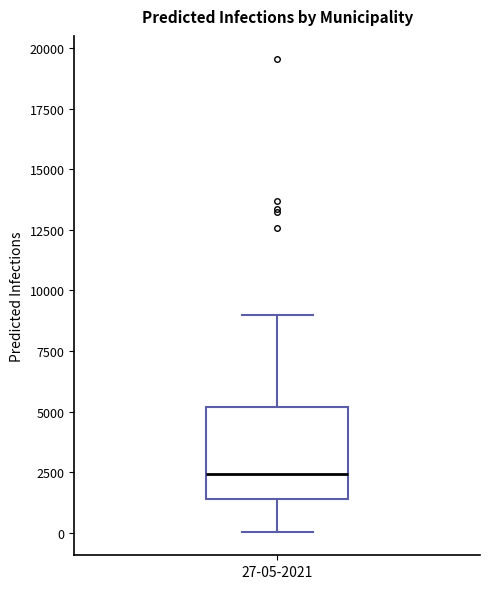

Where does the upper whisker of the box for 27-05-2021 end on the y-axis? The values are not printed on the chart, so give them approximately, as read against the axis.

9000